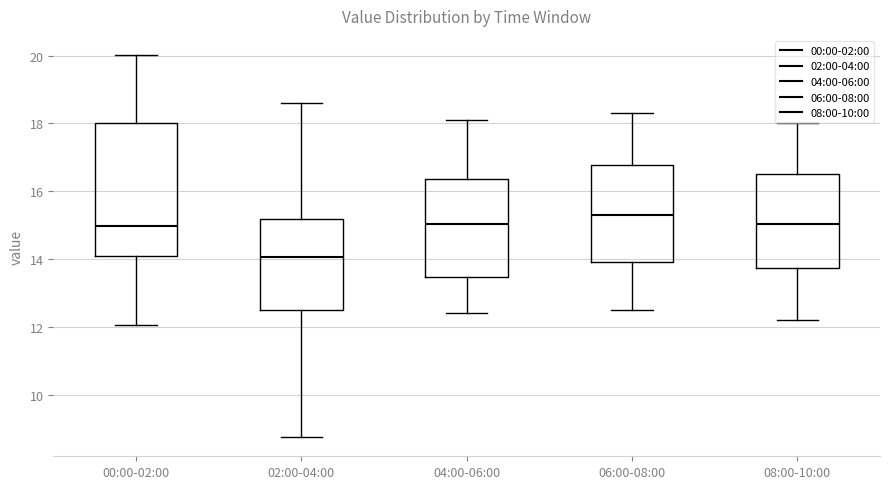

Comparing the boxes themselves (not the whiskers), which one is the tallest?

00:00-02:00